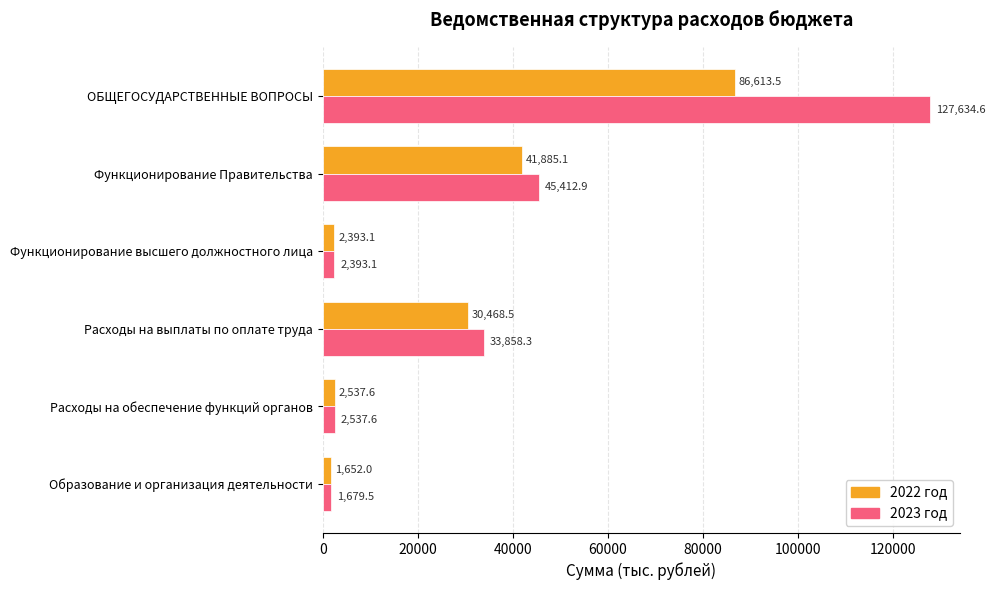

Which category has the lowest value in the 2023 год series?

Образование и организация деятельности